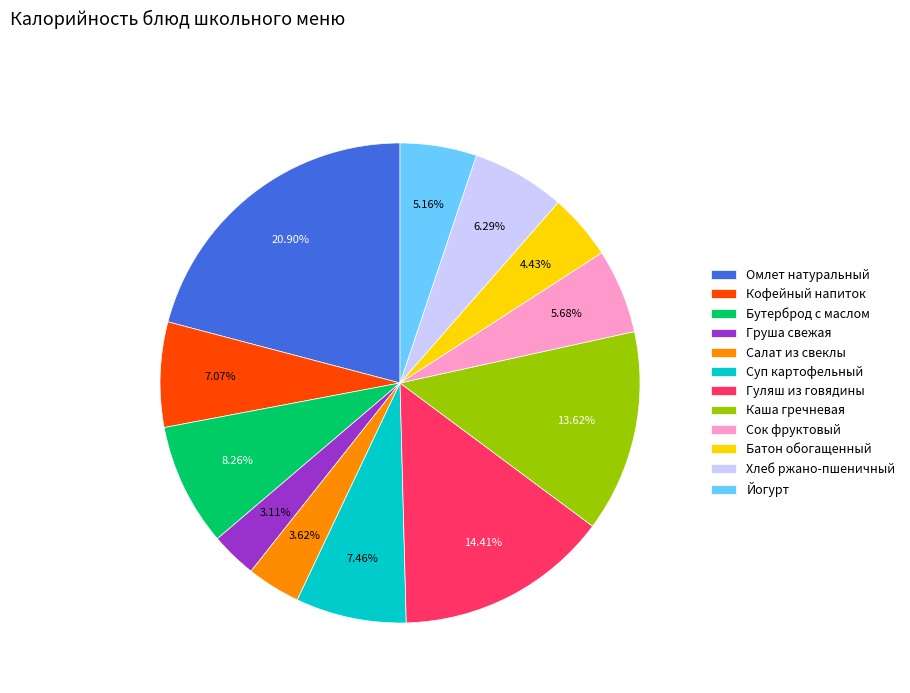

To the nearest percent, what percentage of the pie is Йогурт?

5%